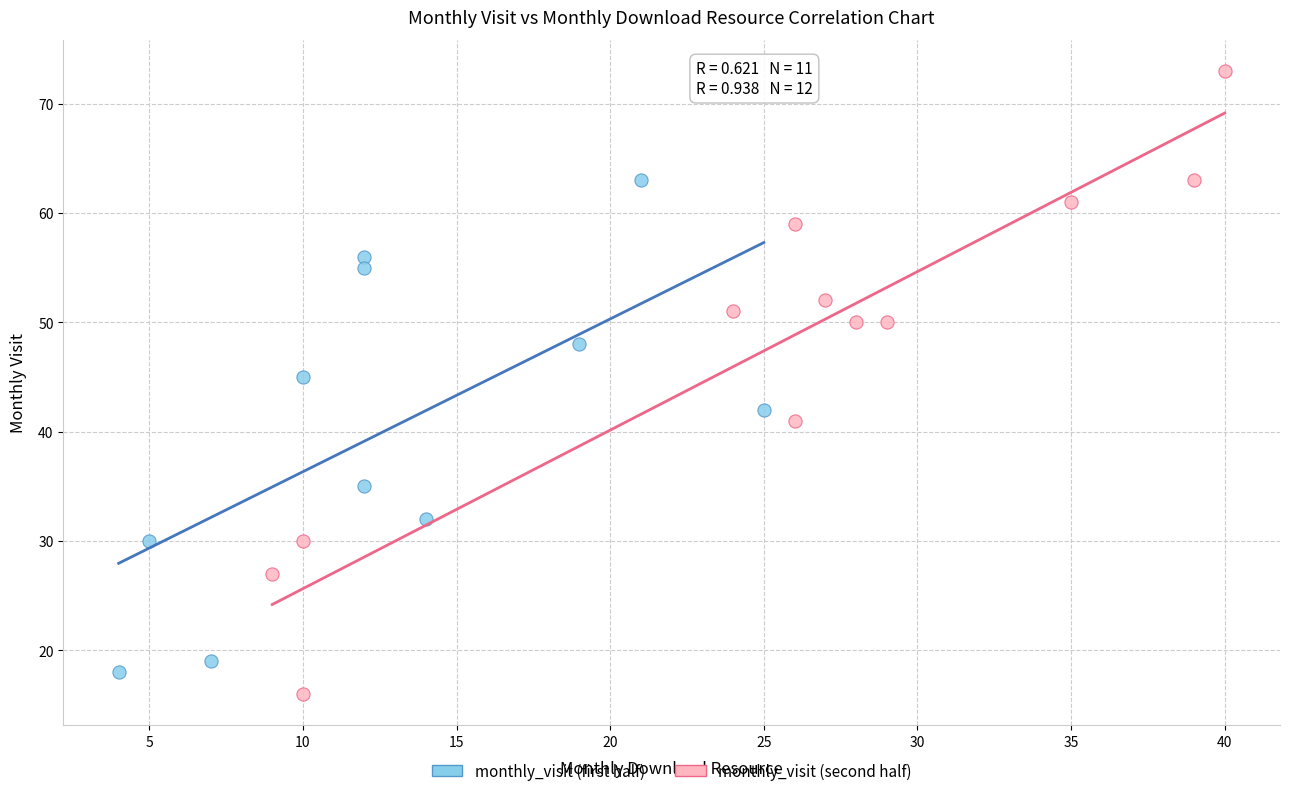

Which series has the largest Y range (max minus min)?

monthly_visit (second half)